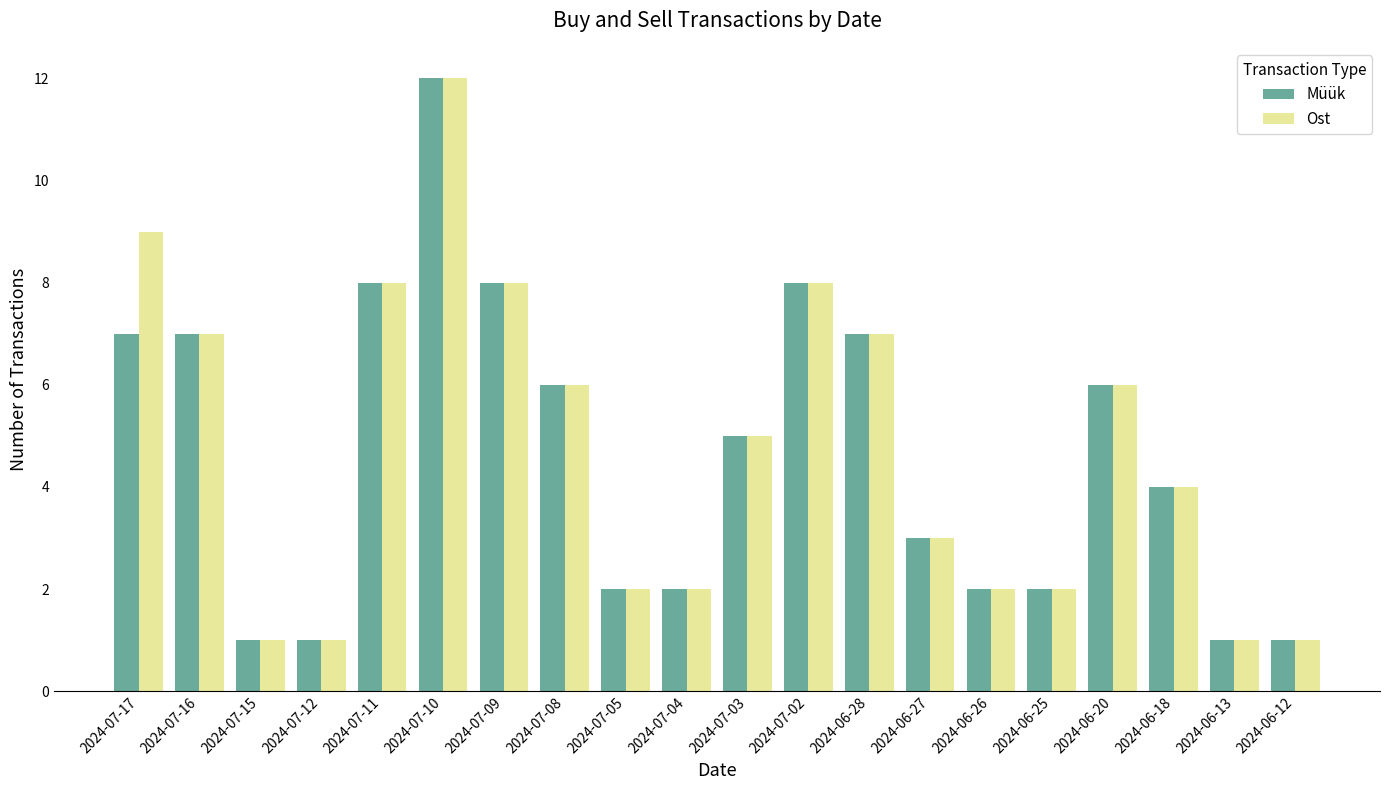

What is the average value of the Müük series?

5